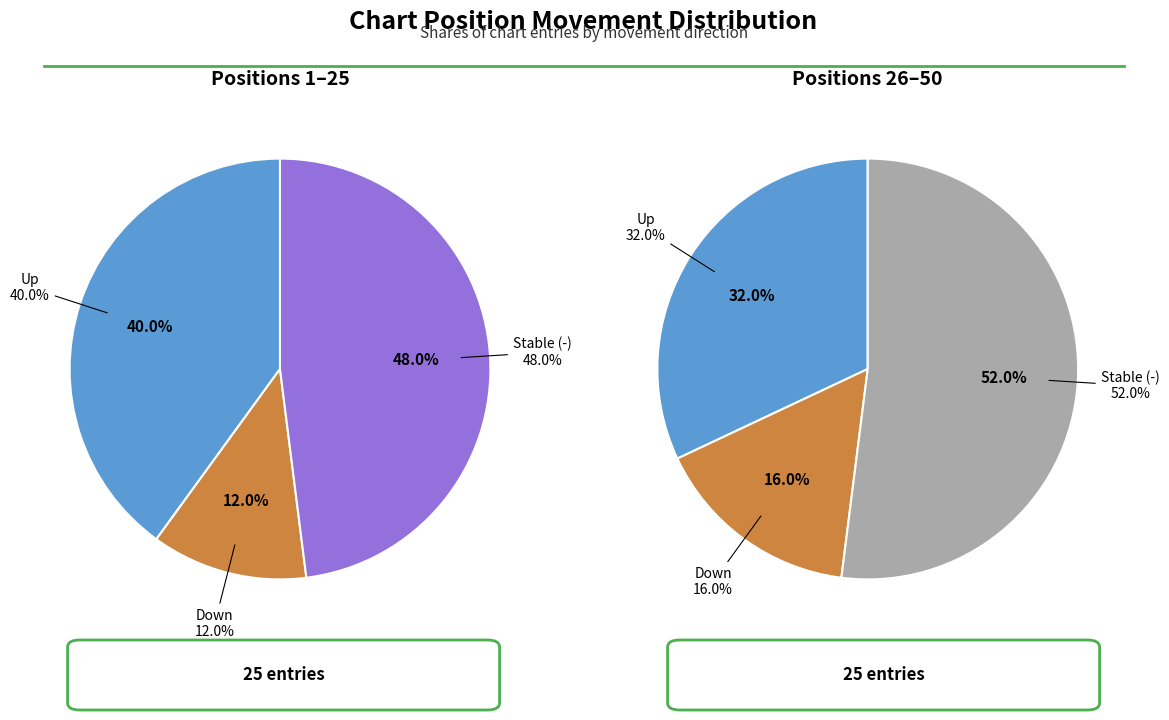

What percentage do up and down together represent?

50.0%